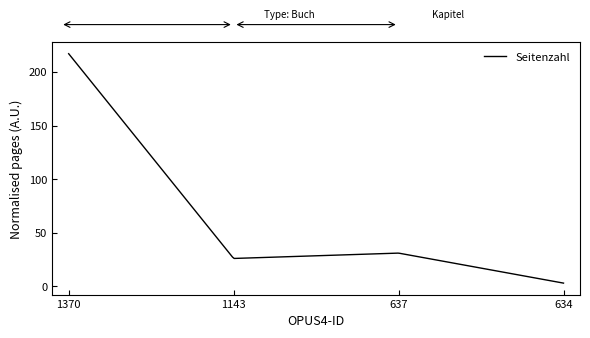

What is the maximum value shown in the chart?

217.0